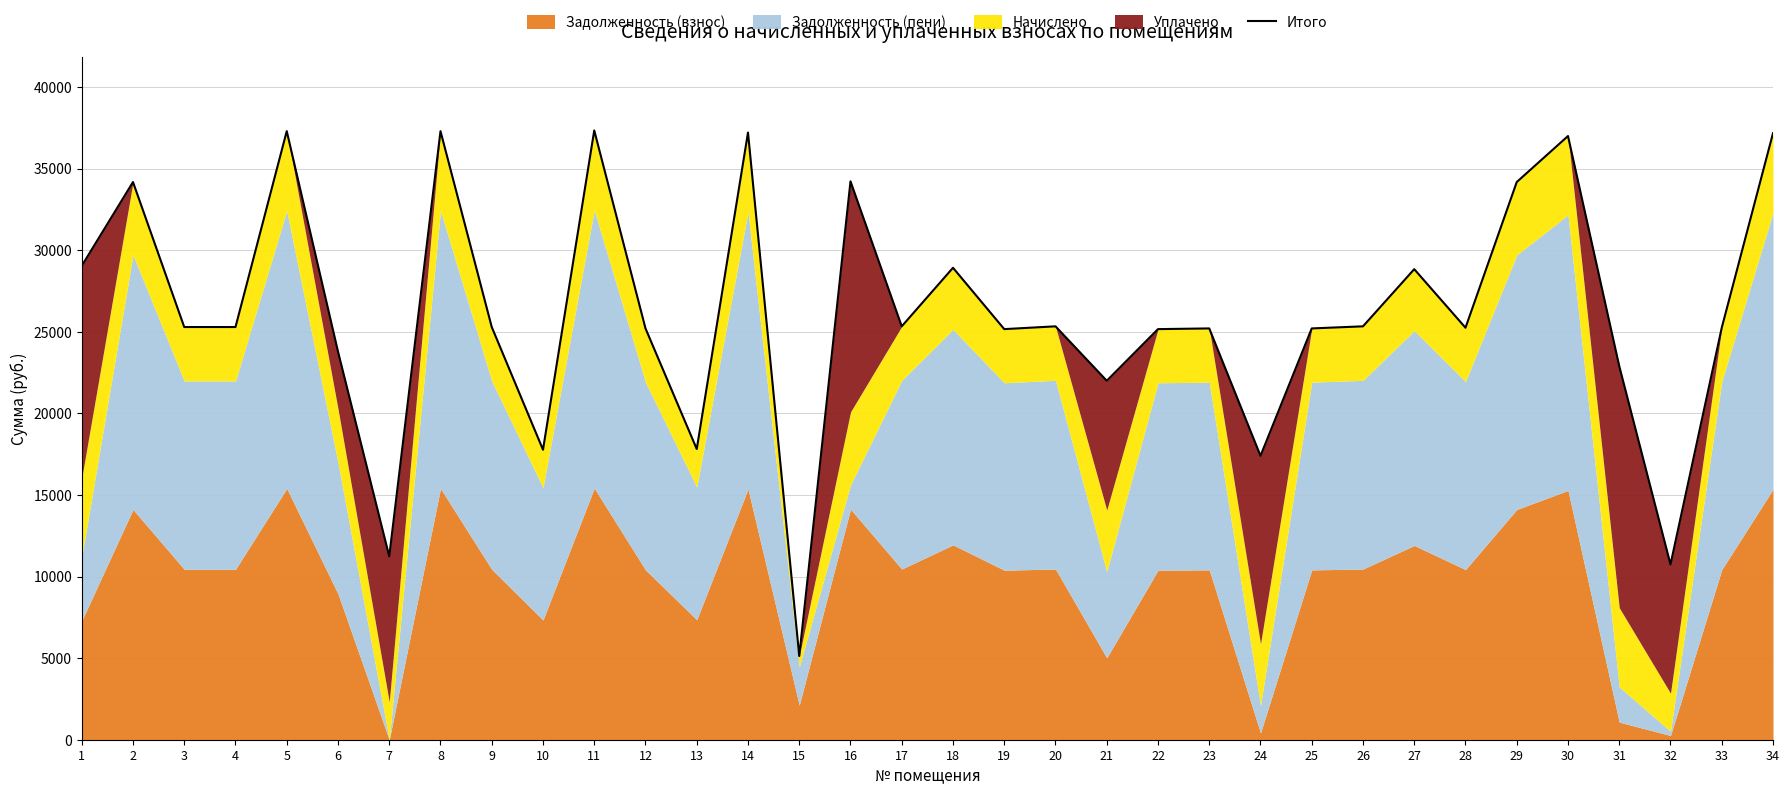

How many interior local valleys (lower than both neighbors) does the data have?

10